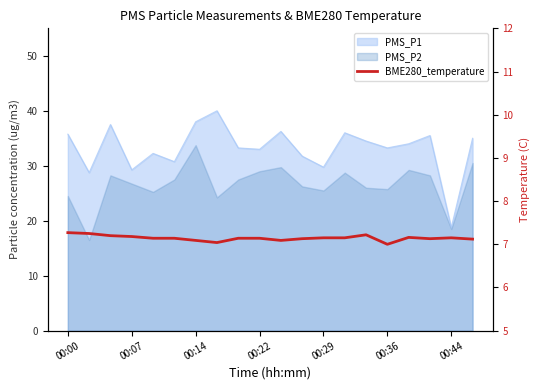

Reading left to right, what are all the values shown in this chart?

7.3	7.2	7.2	7.2	7.1	7.1	7.1	7.0	7.1	7.1	7.1	7.1	7.2	7.2	7.2	7.0	7.2	7.1	7.2	7.1